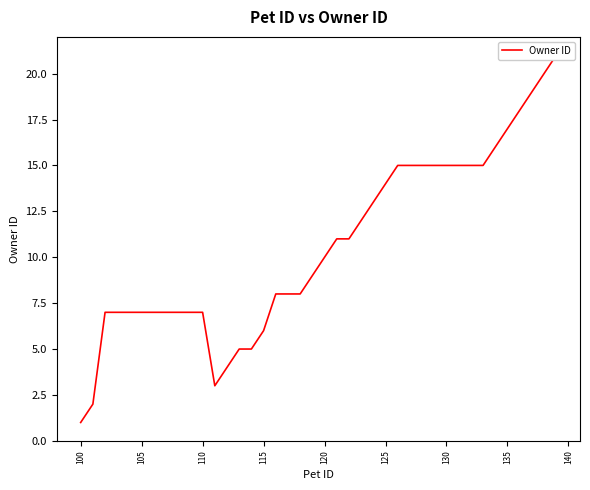

How many values are below 10?

20